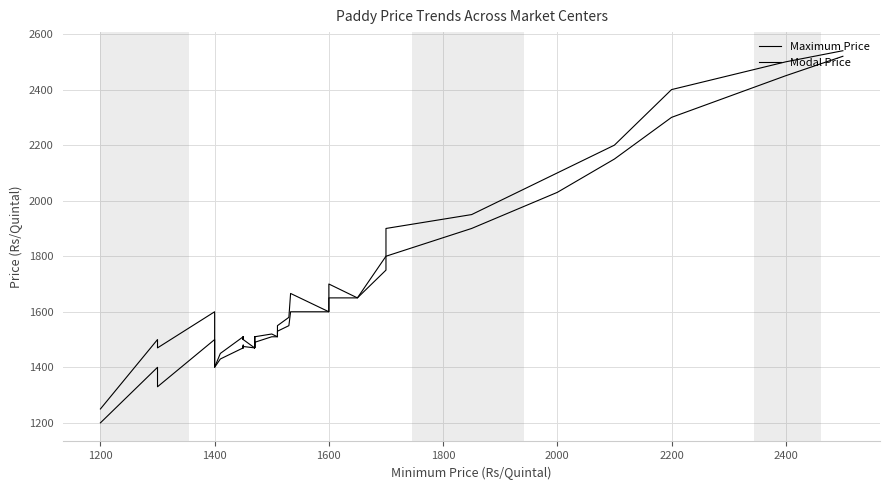

True or false: Maximum Price and Modal Price intersect in this chart.

False